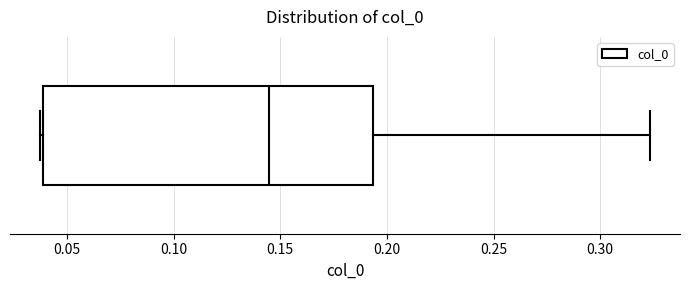

Where is the right edge of the box on the x-axis? The values are not printed on the chart, so give them approximately, as read against the axis.

0.195